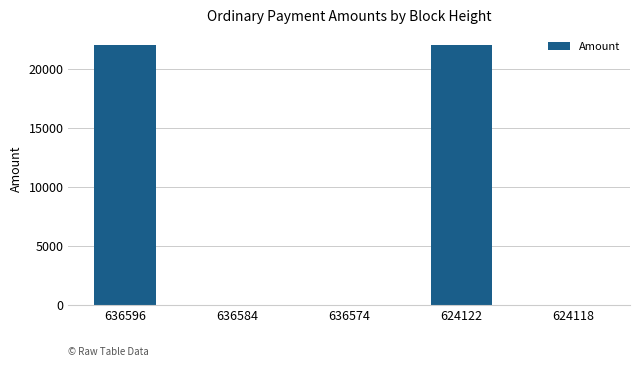

Are the bars grouped side by side (vs. stacked)?

No